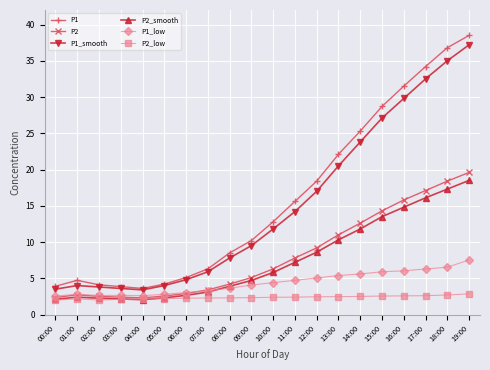

Which series changed the most between 03:00 and 08:00?

P1